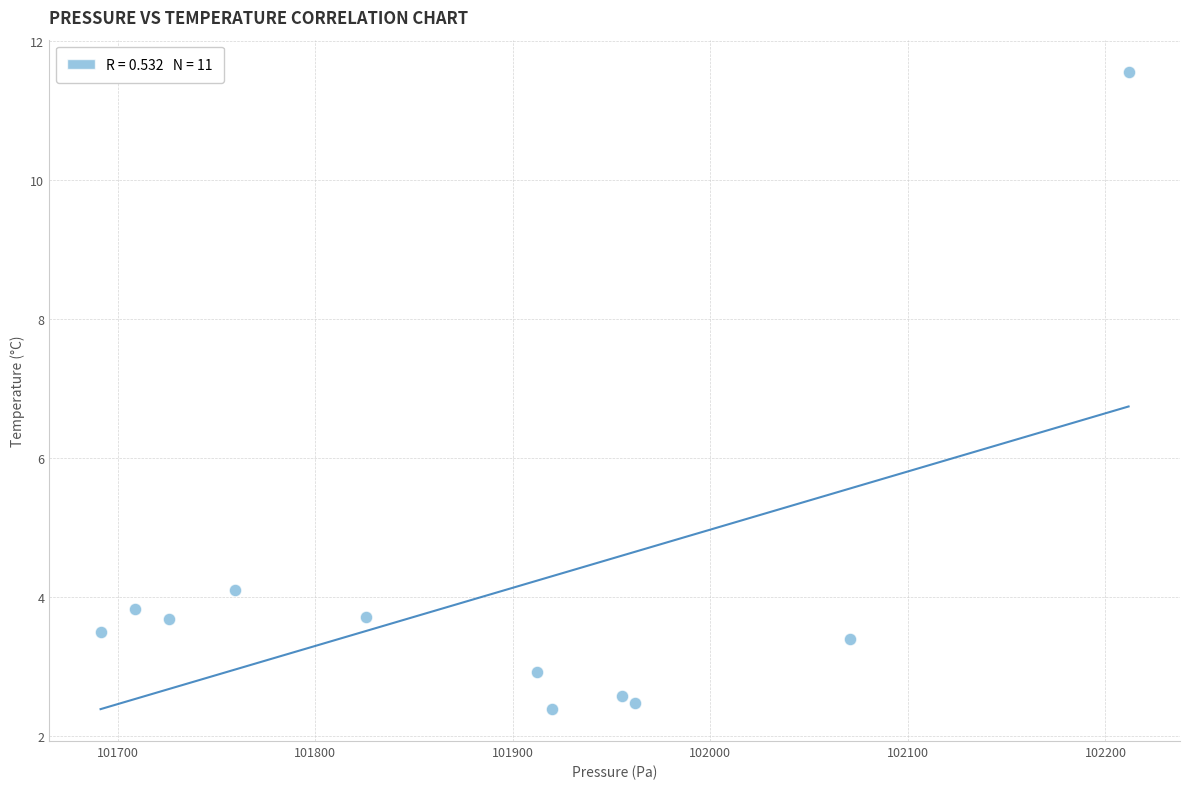

What is the average X value?

101885.7